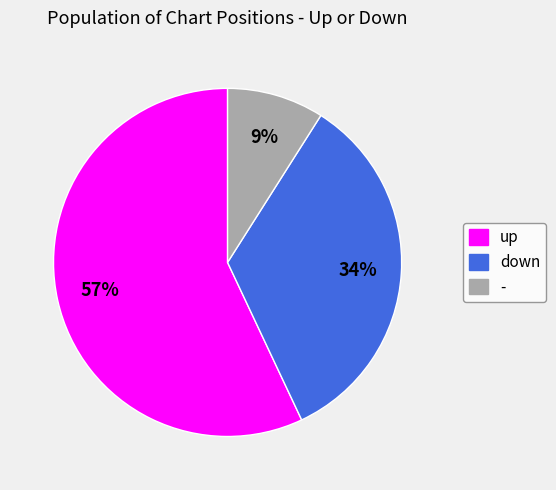

To the nearest percent, what is the average slice percentage?

33%